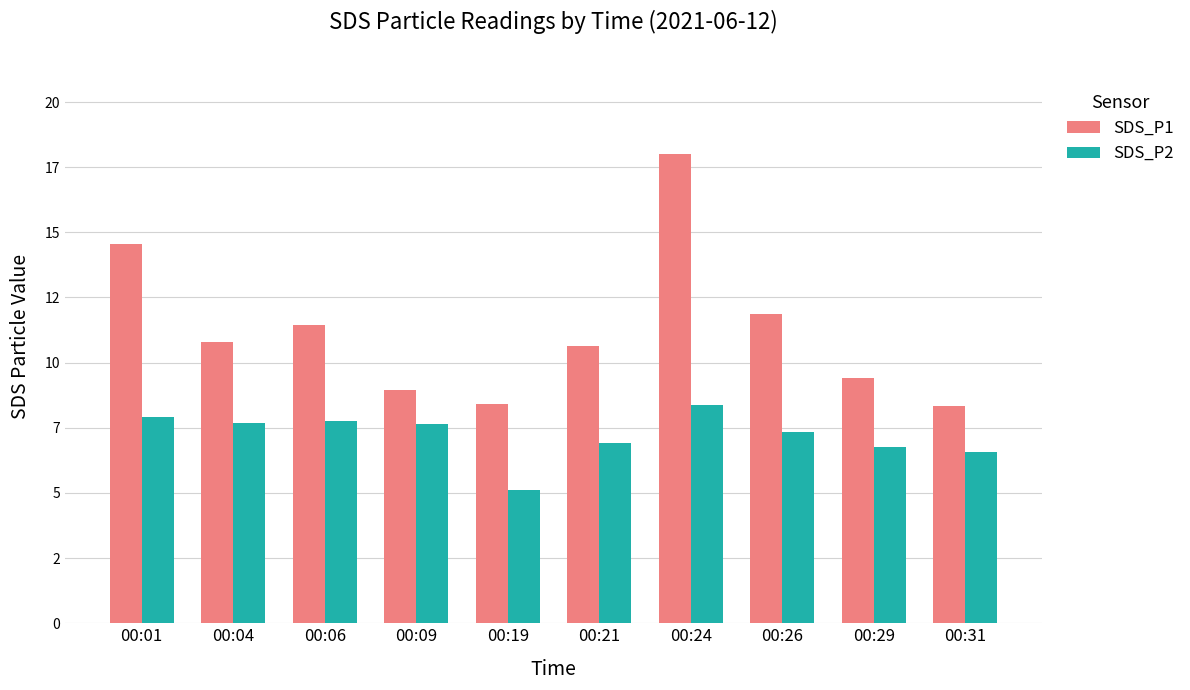

At how many categories does at least one series exceed 7?

10